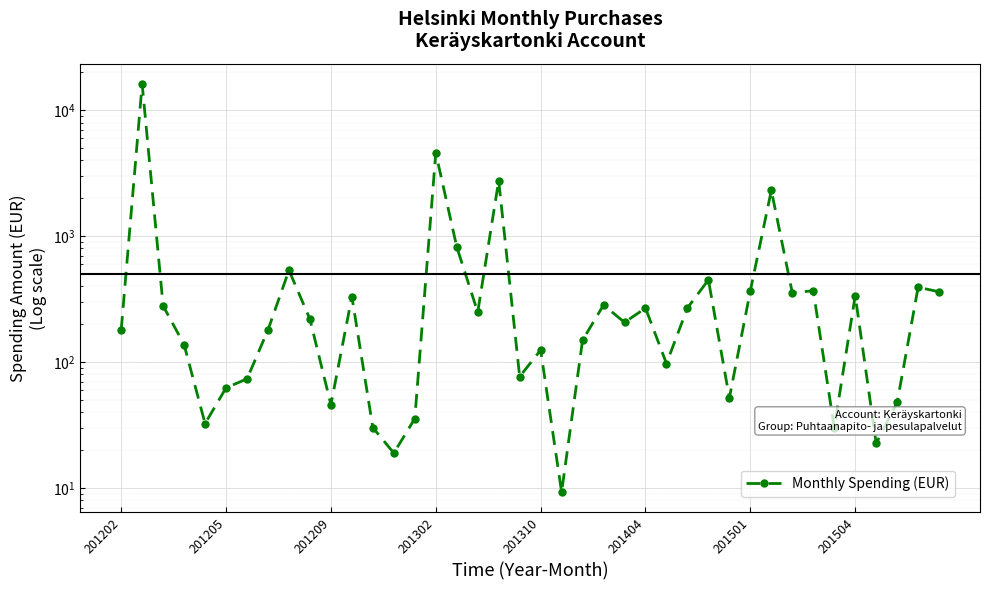

What is the change in value from 19 to 32?

+278.7